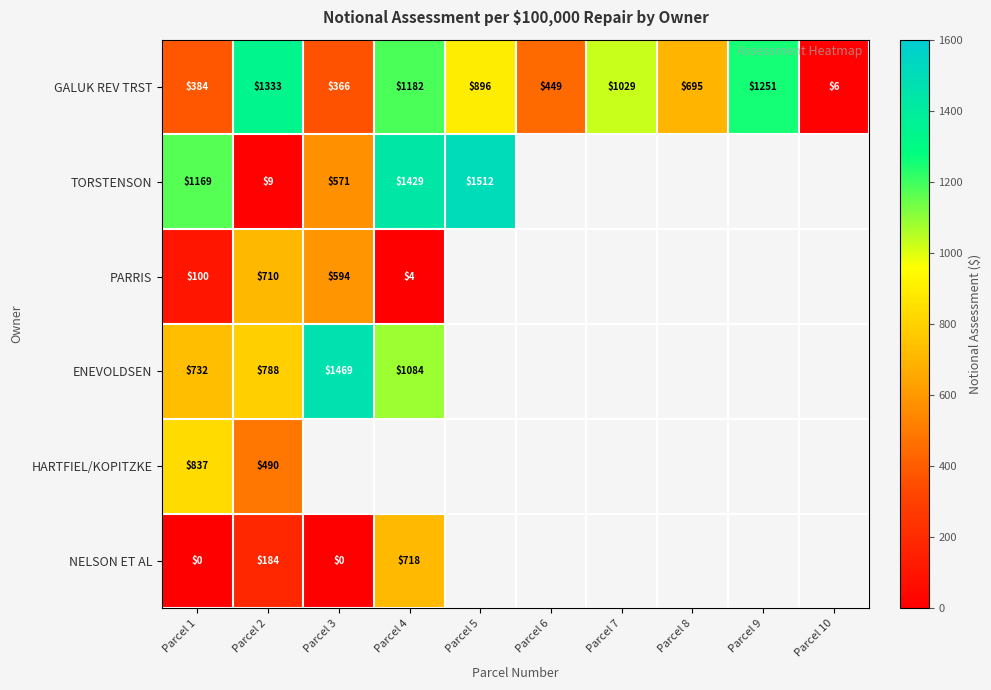

Count the number of data series in this chart.

6